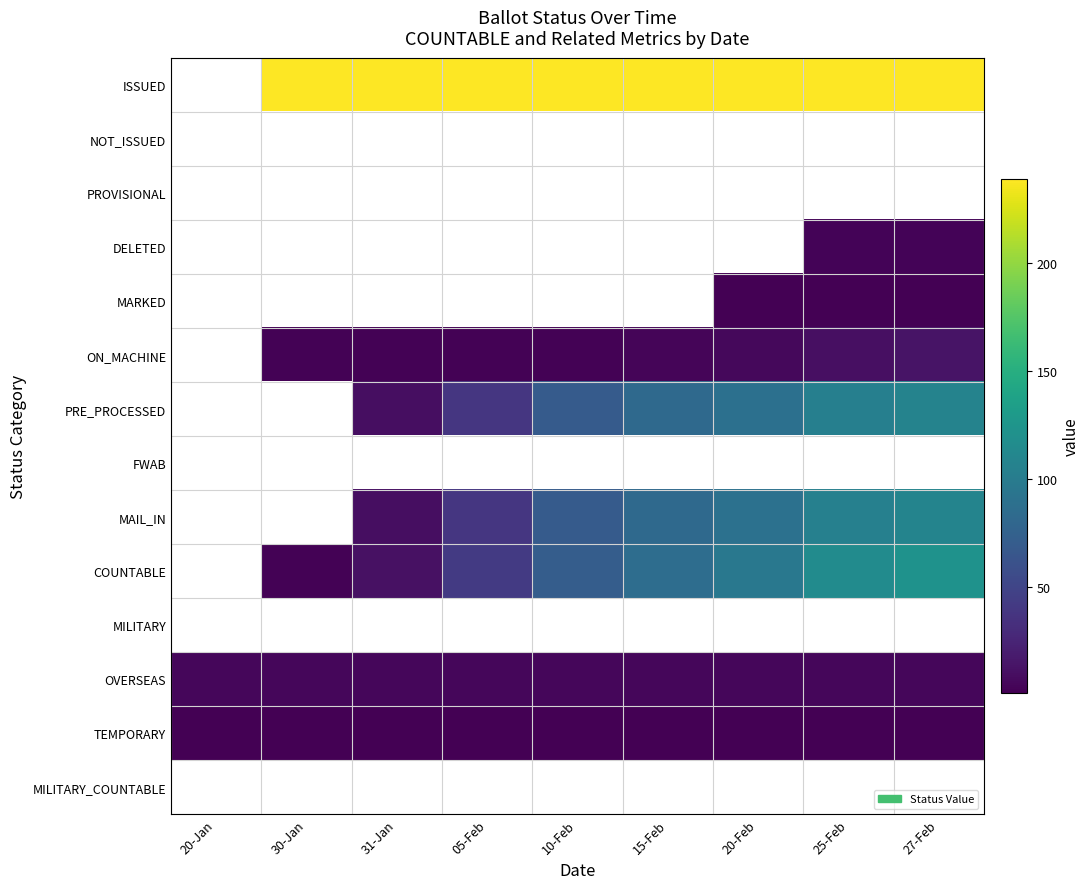

Reading left to right, extract all data points from this chart.

ISSUED: 20-Jan=0	30-Jan=239	31-Jan=239	05-Feb=239	10-Feb=239	15-Feb=239	20-Feb=239	25-Feb=239	27-Feb=239
NOT_ISSUED: 20-Jan=0	30-Jan=0	31-Jan=0	05-Feb=0	10-Feb=0	15-Feb=0	20-Feb=0	25-Feb=0	27-Feb=0
PROVISIONAL: 20-Jan=0	30-Jan=0	31-Jan=0	05-Feb=0	10-Feb=0	15-Feb=0	20-Feb=0	25-Feb=0	27-Feb=0
DELETED: 20-Jan=0	30-Jan=0	31-Jan=0	05-Feb=0	10-Feb=0	15-Feb=0	20-Feb=0	25-Feb=3	27-Feb=3
MARKED: 20-Jan=0	30-Jan=0	31-Jan=0	05-Feb=0	10-Feb=0	15-Feb=0	20-Feb=1	25-Feb=1	27-Feb=1
ON_MACHINE: 20-Jan=0	30-Jan=2	31-Jan=2	05-Feb=2	10-Feb=2	15-Feb=4	20-Feb=6	25-Feb=11	27-Feb=14
PRE_PROCESSED: 20-Jan=0	30-Jan=0	31-Jan=10	05-Feb=39	10-Feb=69	15-Feb=82	20-Feb=89	25-Feb=104	27-Feb=107
FWAB: 20-Jan=0	30-Jan=0	31-Jan=0	05-Feb=0	10-Feb=0	15-Feb=0	20-Feb=0	25-Feb=0	27-Feb=0
MAIL_IN: 20-Jan=0	30-Jan=0	31-Jan=10	05-Feb=39	10-Feb=69	15-Feb=82	20-Feb=90	25-Feb=105	27-Feb=108
COUNTABLE: 20-Jan=0	30-Jan=2	31-Jan=12	05-Feb=41	10-Feb=71	15-Feb=86	20-Feb=96	25-Feb=116	27-Feb=122
MILITARY: 20-Jan=0	30-Jan=0	31-Jan=0	05-Feb=0	10-Feb=0	15-Feb=0	20-Feb=0	25-Feb=0	27-Feb=0
OVERSEAS: 20-Jan=5	30-Jan=5	31-Jan=5	05-Feb=5	10-Feb=5	15-Feb=5	20-Feb=5	25-Feb=5	27-Feb=5
TEMPORARY: 20-Jan=1	30-Jan=1	31-Jan=1	05-Feb=1	10-Feb=1	15-Feb=1	20-Feb=1	25-Feb=1	27-Feb=1
MILITARY_COUNTABLE: 20-Jan=0	30-Jan=0	31-Jan=0	05-Feb=0	10-Feb=0	15-Feb=0	20-Feb=0	25-Feb=0	27-Feb=0